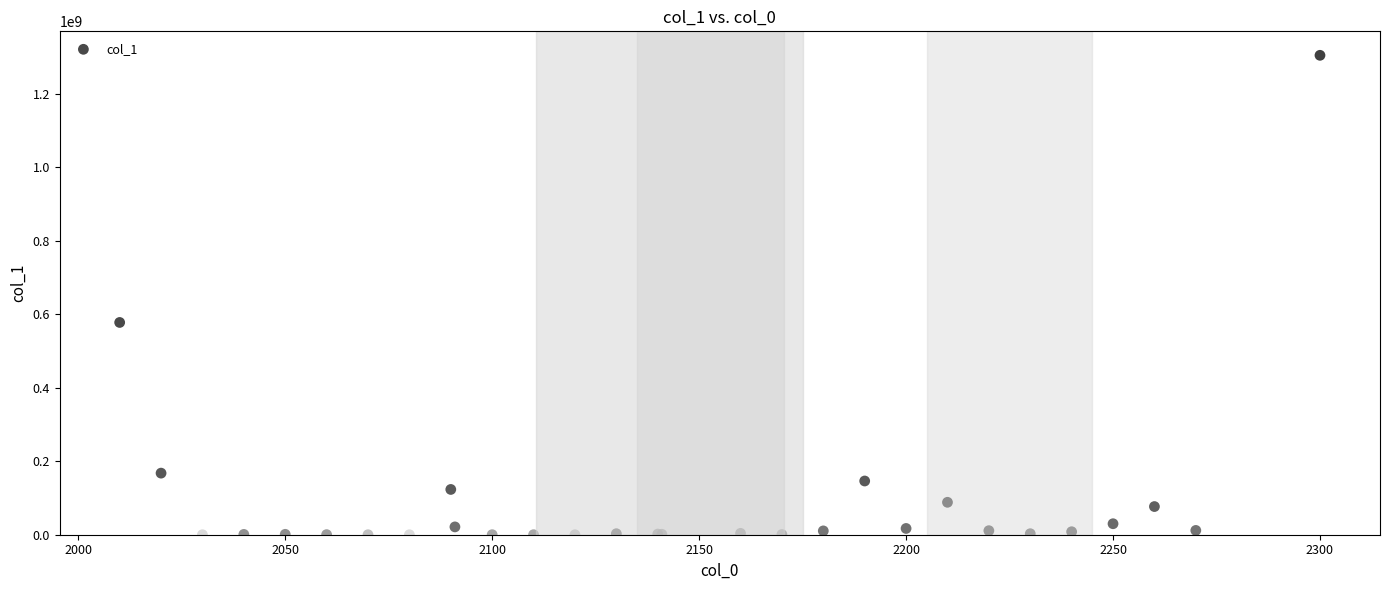

What Y value in the scatter plot is closest to 652313899?

577641473